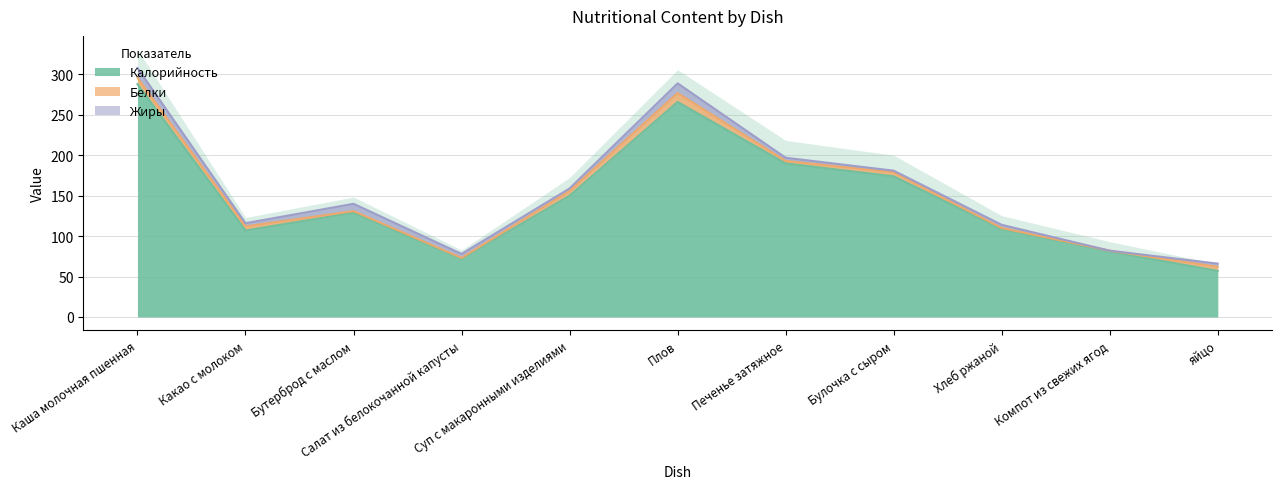

What is the sum of the Жиры values at яйцо and Компот из свежих ягод?

4